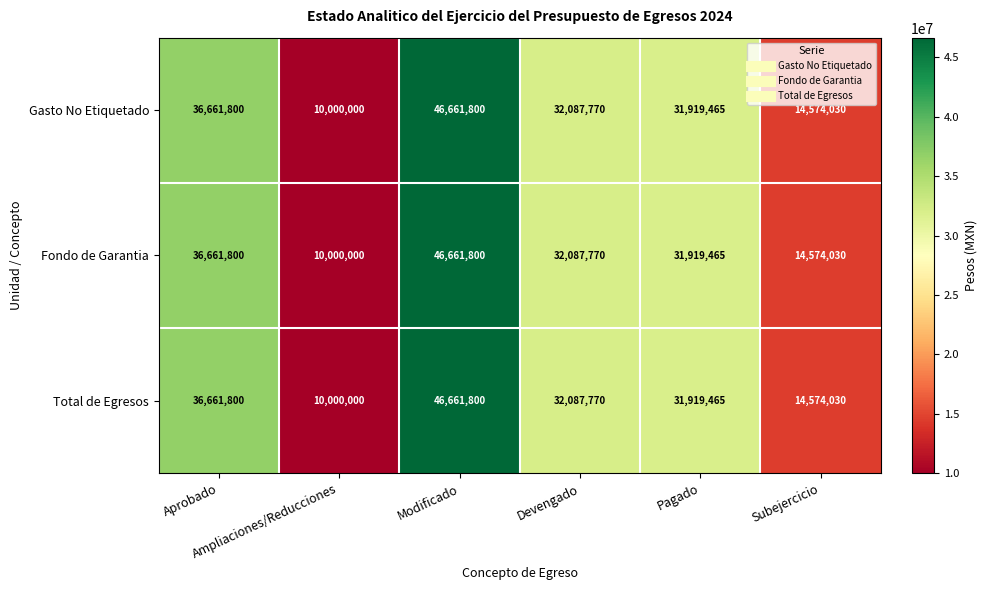

How many Fondo de Garantia values are between 14574030 and 36661800?

4